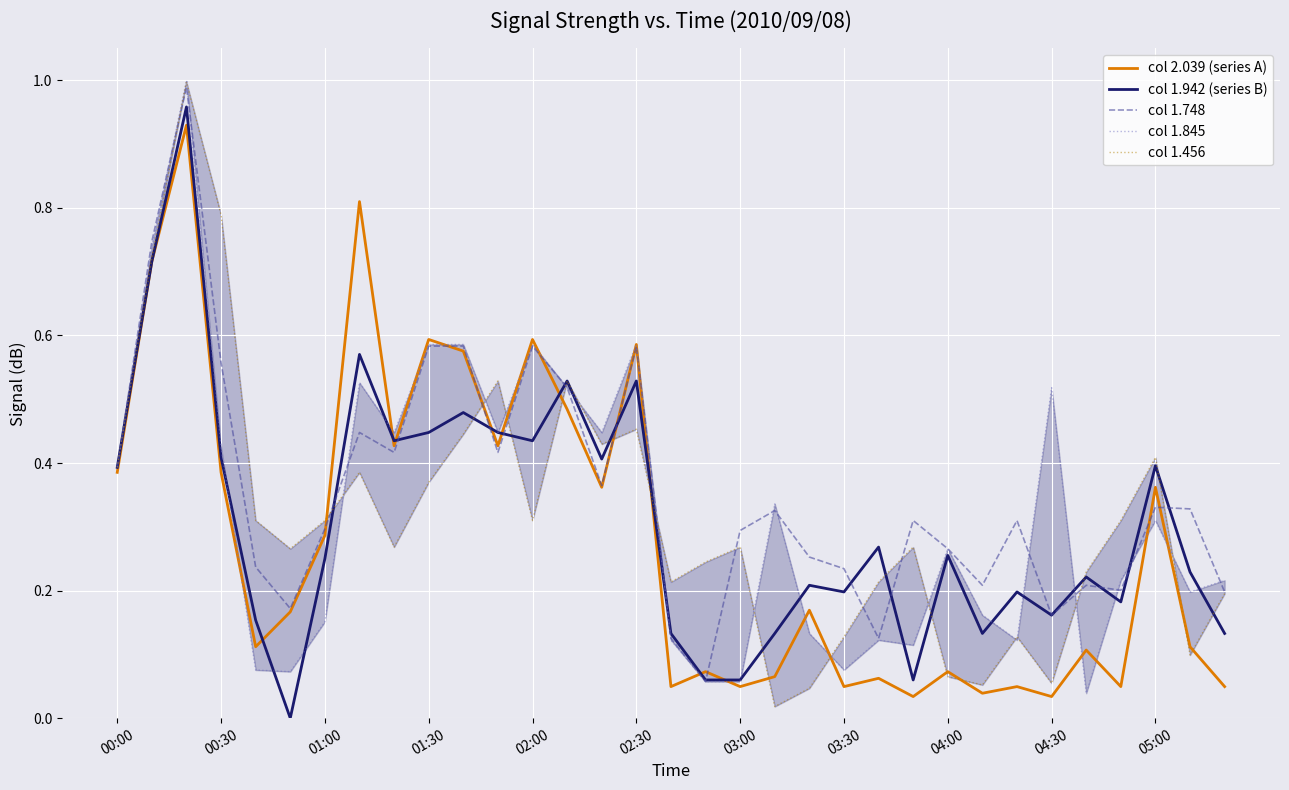

What position from the left is 32?

33